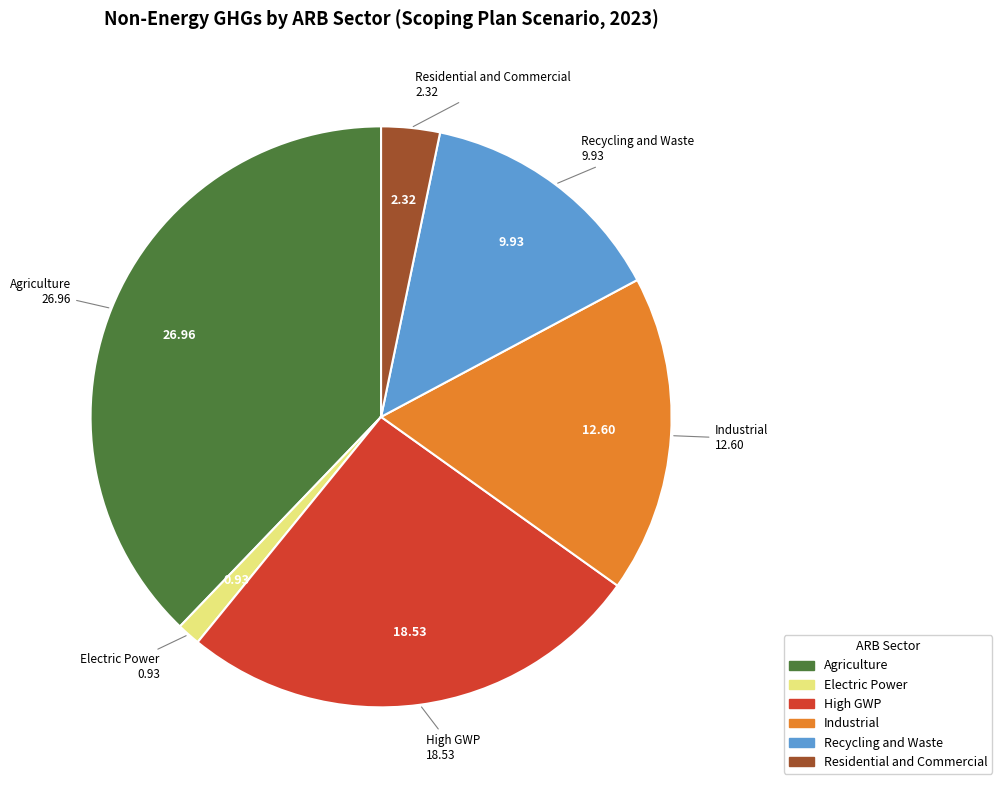

Between Residential and Commercial and High GWP, which is larger?

High GWP